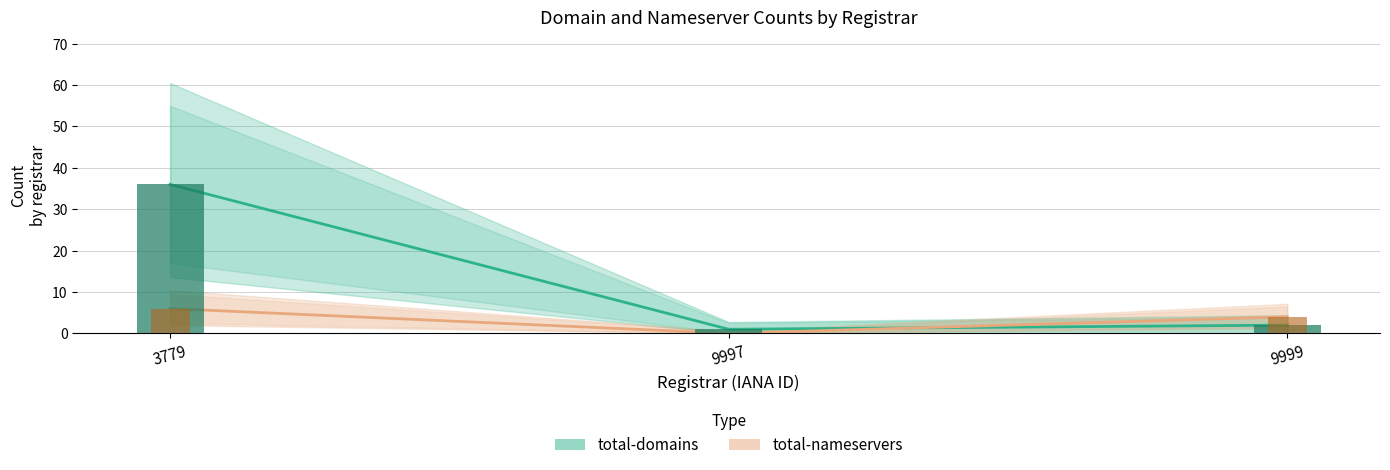

List the series in order of their peak value, lowest first.

total-nameservers, total-domains